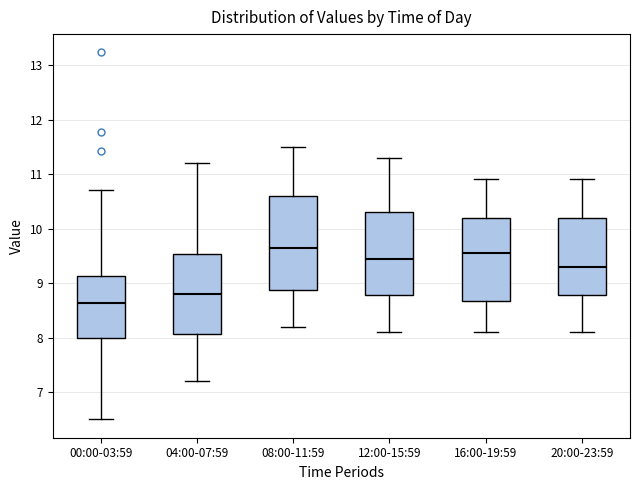

Reading left to right, read every box against the y-axis: the position of its median line, the range the box covers, and the ends of its whiskers. The values are not printed on the chart, so give them approximately, as read against the axis.

00:00-03:59: median 8.6, box 8.0 to 9.1, whiskers 6.5 to 10.7
04:00-07:59: median 8.8, box 8.1 to 9.5, whiskers 7.2 to 11.2
08:00-11:59: median 9.7, box 8.9 to 10.6, whiskers 8.2 to 11.5
12:00-15:59: median 9.5, box 8.8 to 10.3, whiskers 8.1 to 11.3
16:00-19:59: median 9.6, box 8.7 to 10.2, whiskers 8.1 to 10.9
20:00-23:59: median 9.3, box 8.8 to 10.2, whiskers 8.1 to 10.9